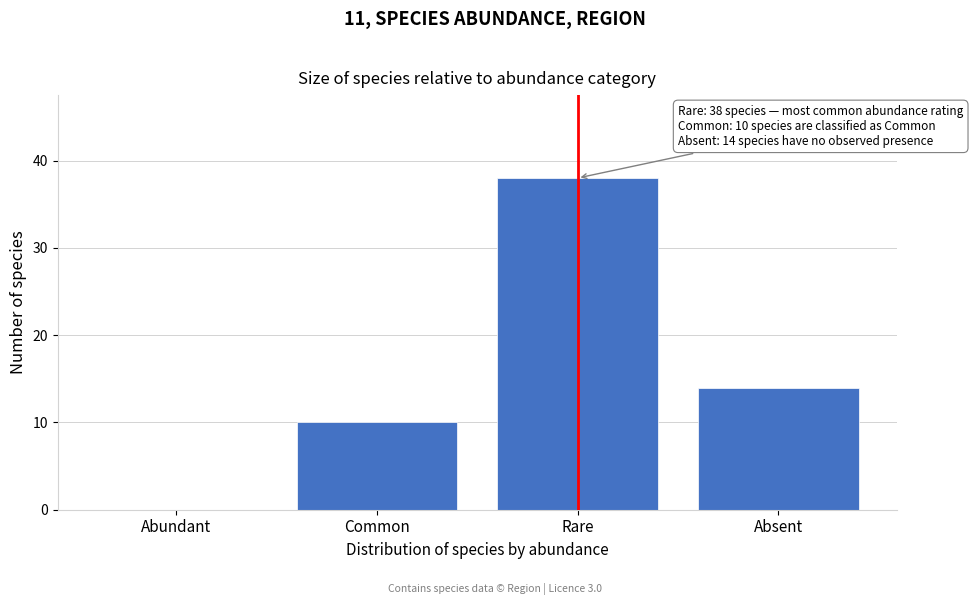

Reading left to right, what are all the values shown in this chart?

Abundant=0	Common=10	Rare=38	Absent=14